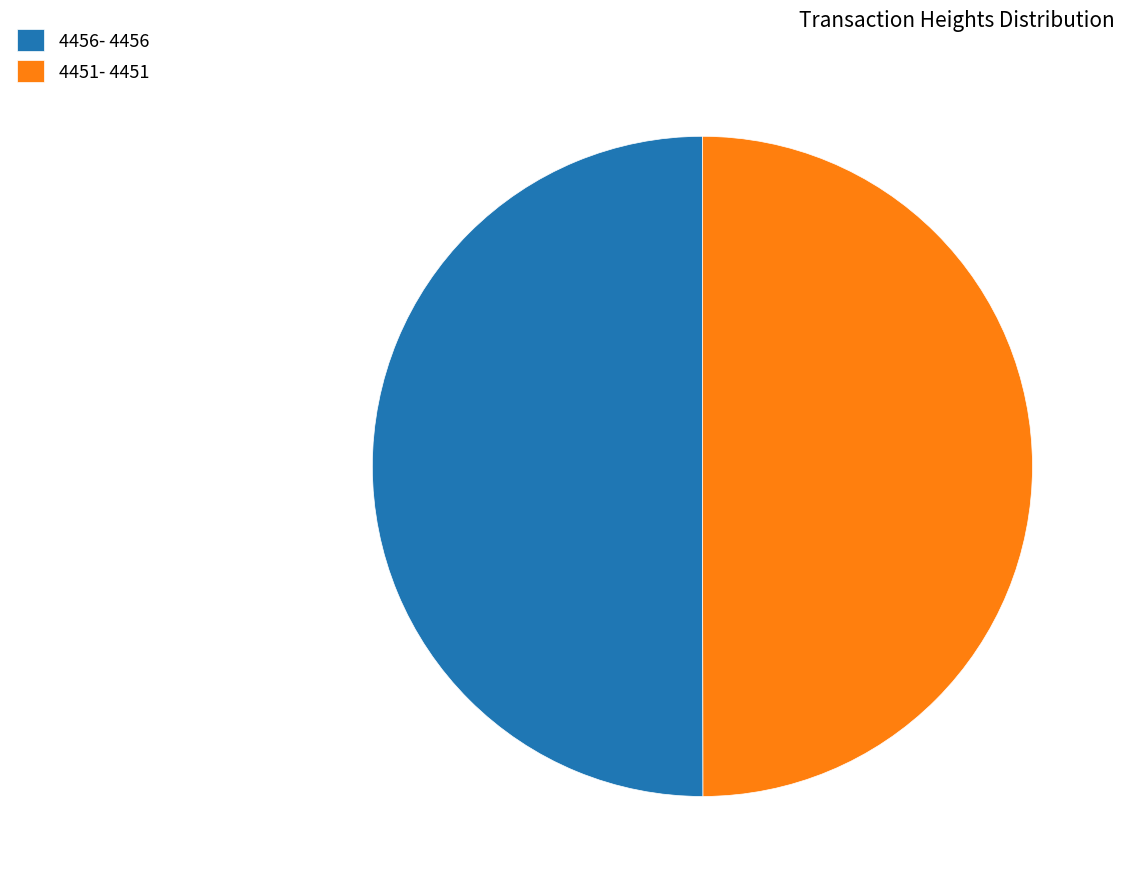

Combined, do 4456- 4456 and 4451- 4451 account for over 50%?

Yes